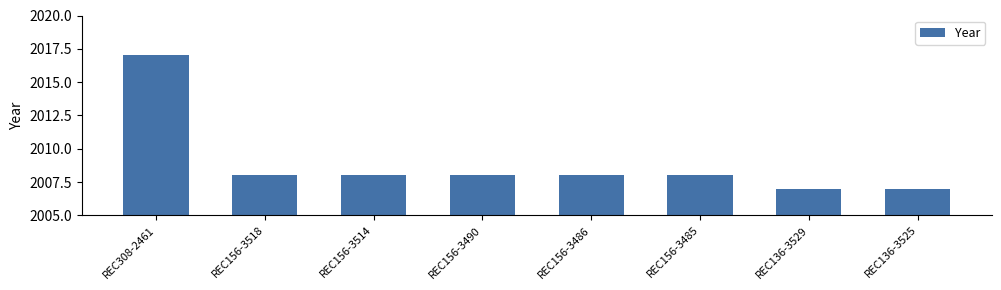

How many values are between 2008 and 2009?

5